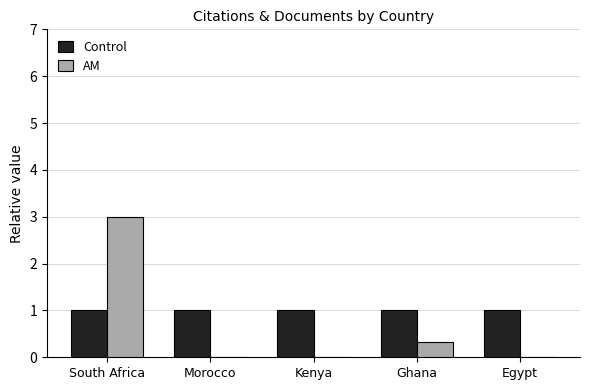

True or false: AM has a value of 1.1 at Egypt.

False